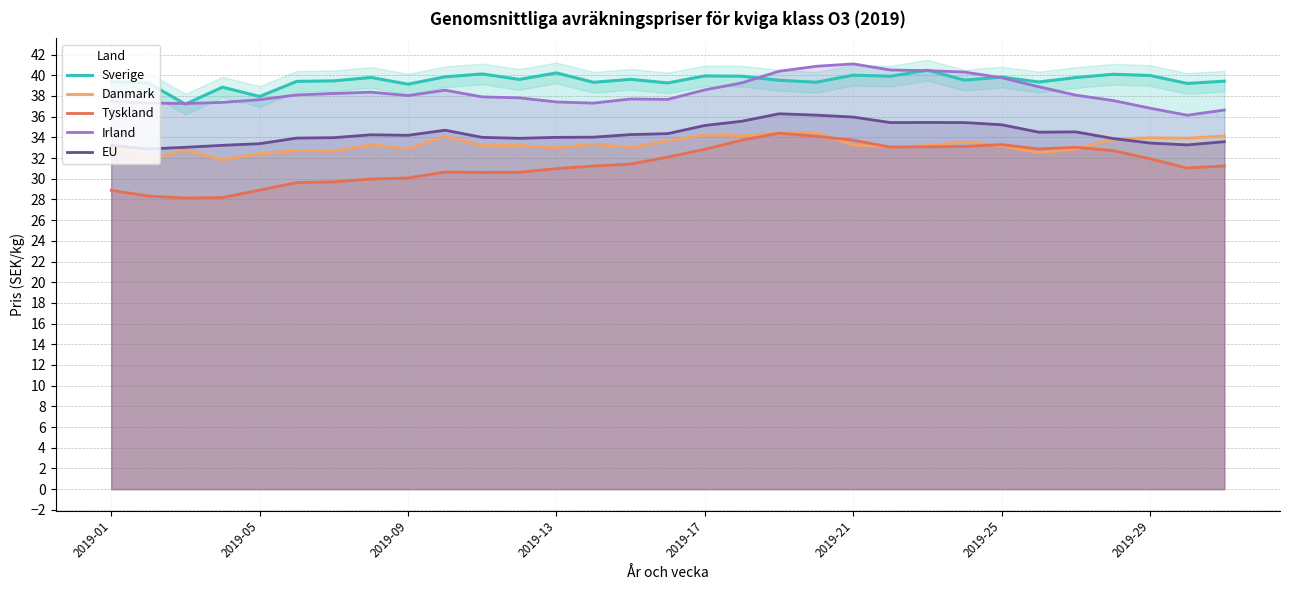

What value does the Tyskland series have at 13?

31.2